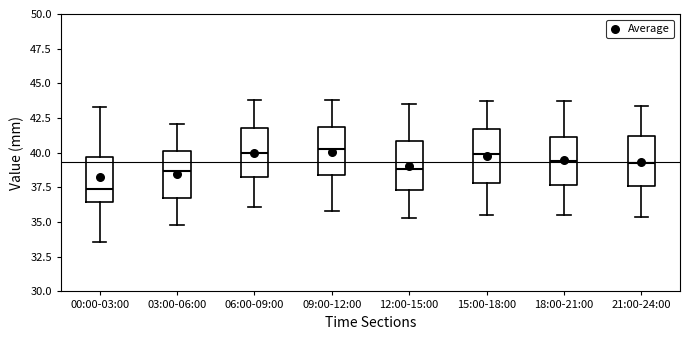

Where is the lower edge of the box for 09:00-12:00 on the y-axis? The values are not printed on the chart, so give them approximately, as read against the axis.

38.5